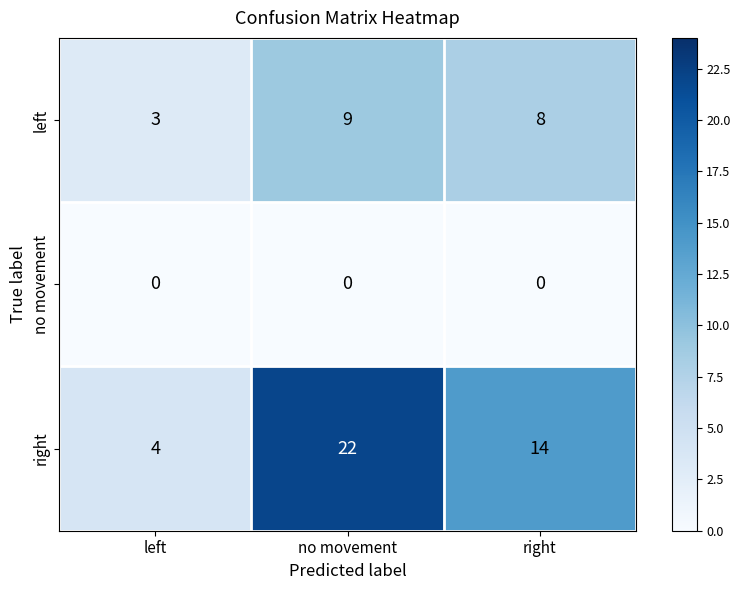

How many left values are between 3 and 9?

3